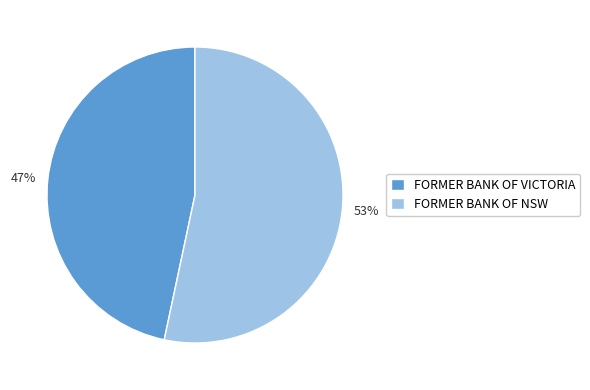

Does FORMER BANK OF NSW represent more than half of the total?

Yes